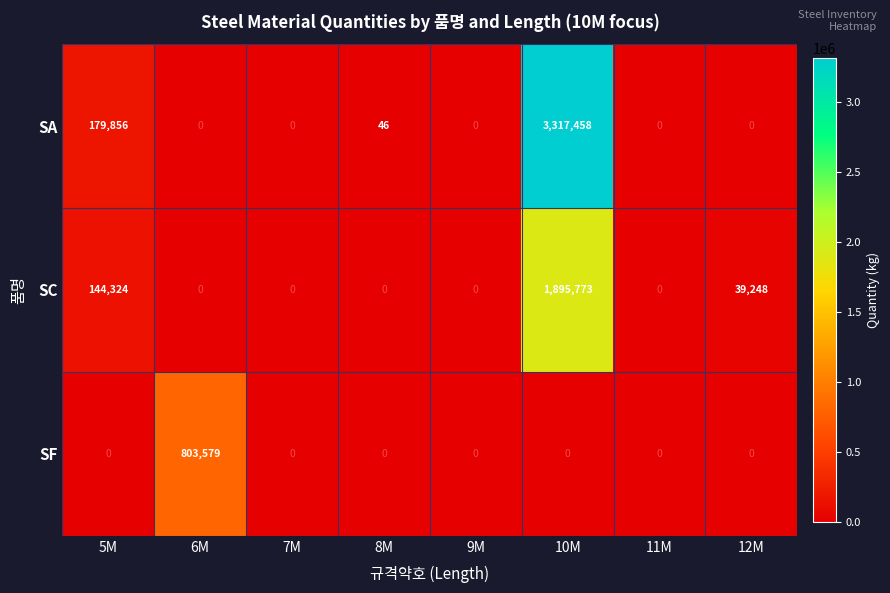

Which series has the largest total across all categories?

SA